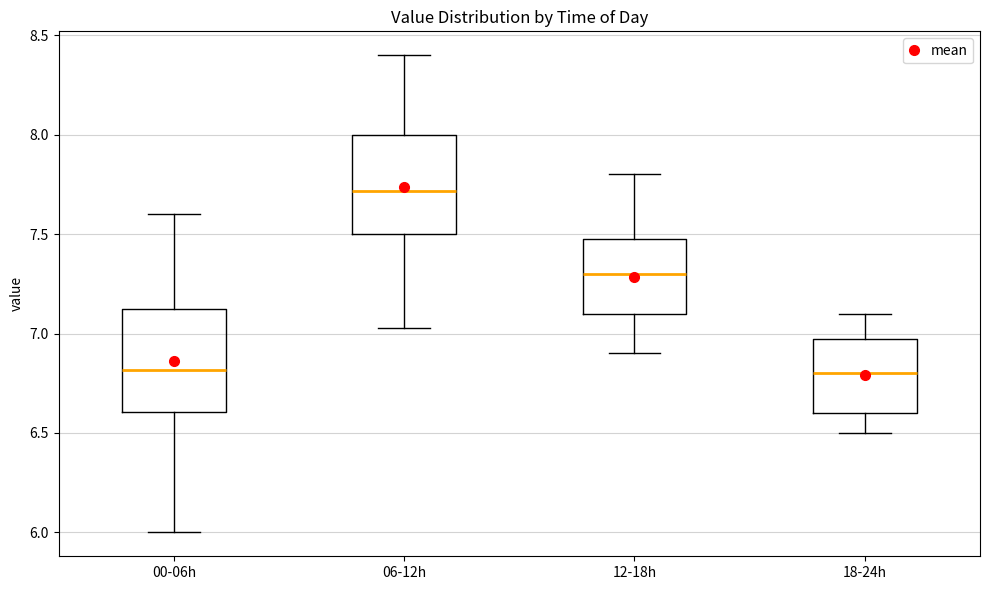

Reading left to right, transcribe this box plot: for each box, give where its median line is, the range the box spans, and where its two whiskers end, as read against the y-axis. The values are not printed on the chart, so give them approximately, as read against the axis.

00-06h: median 6.80, box 6.60 to 7.10, whiskers 6.00 to 7.60
06-12h: median 7.70, box 7.50 to 8.00, whiskers 7.05 to 8.40
12-18h: median 7.30, box 7.10 to 7.50, whiskers 6.90 to 7.80
18-24h: median 6.80, box 6.60 to 7.00, whiskers 6.50 to 7.10